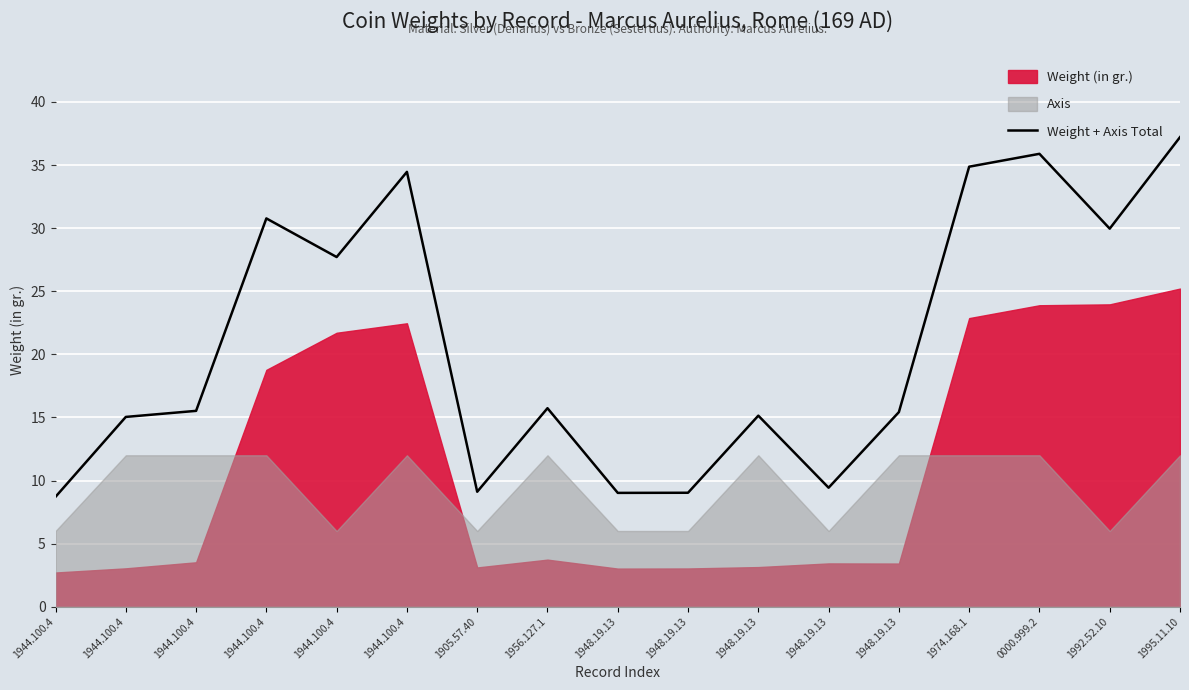

What is the ratio of the value at 1944.100.4 to the value at 1944.100.4?

1.7